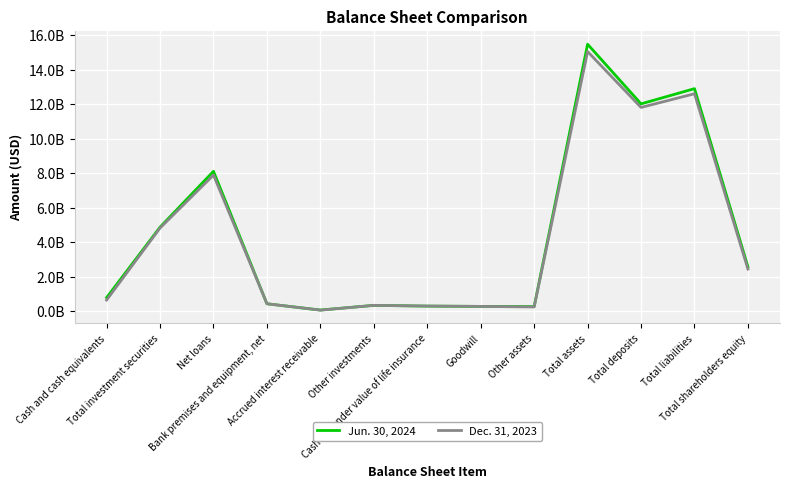

What are all the series names shown in the legend?

Jun. 30, 2024, Dec. 31, 2023